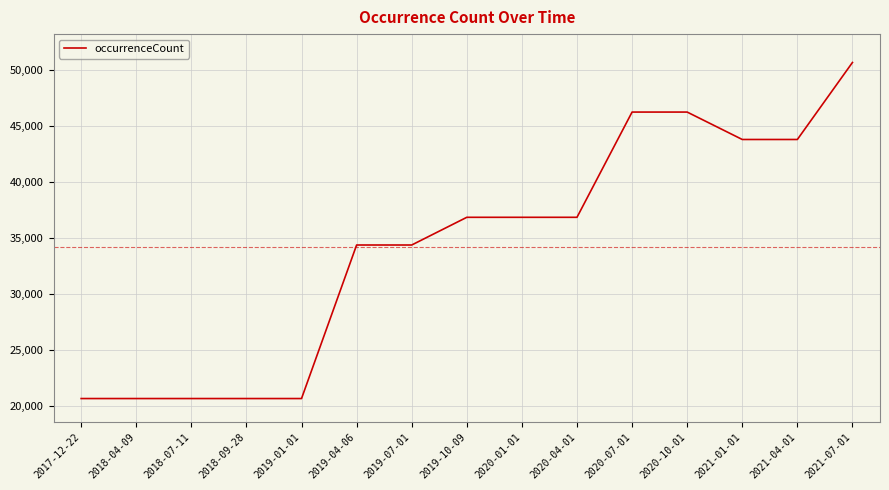

How many lines are shown in the chart?

1